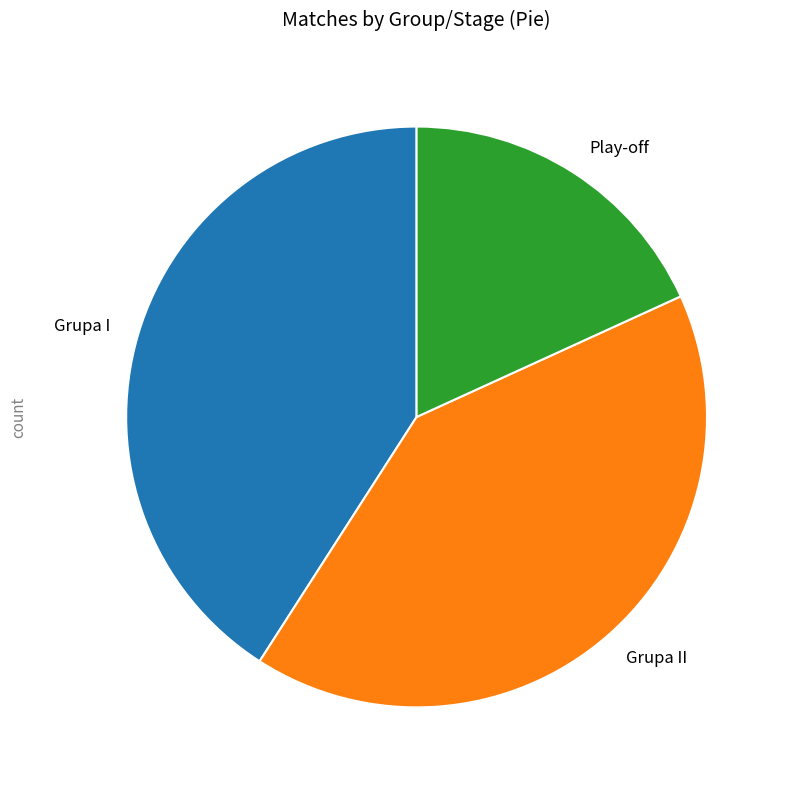

Does any single category account for the majority?

No